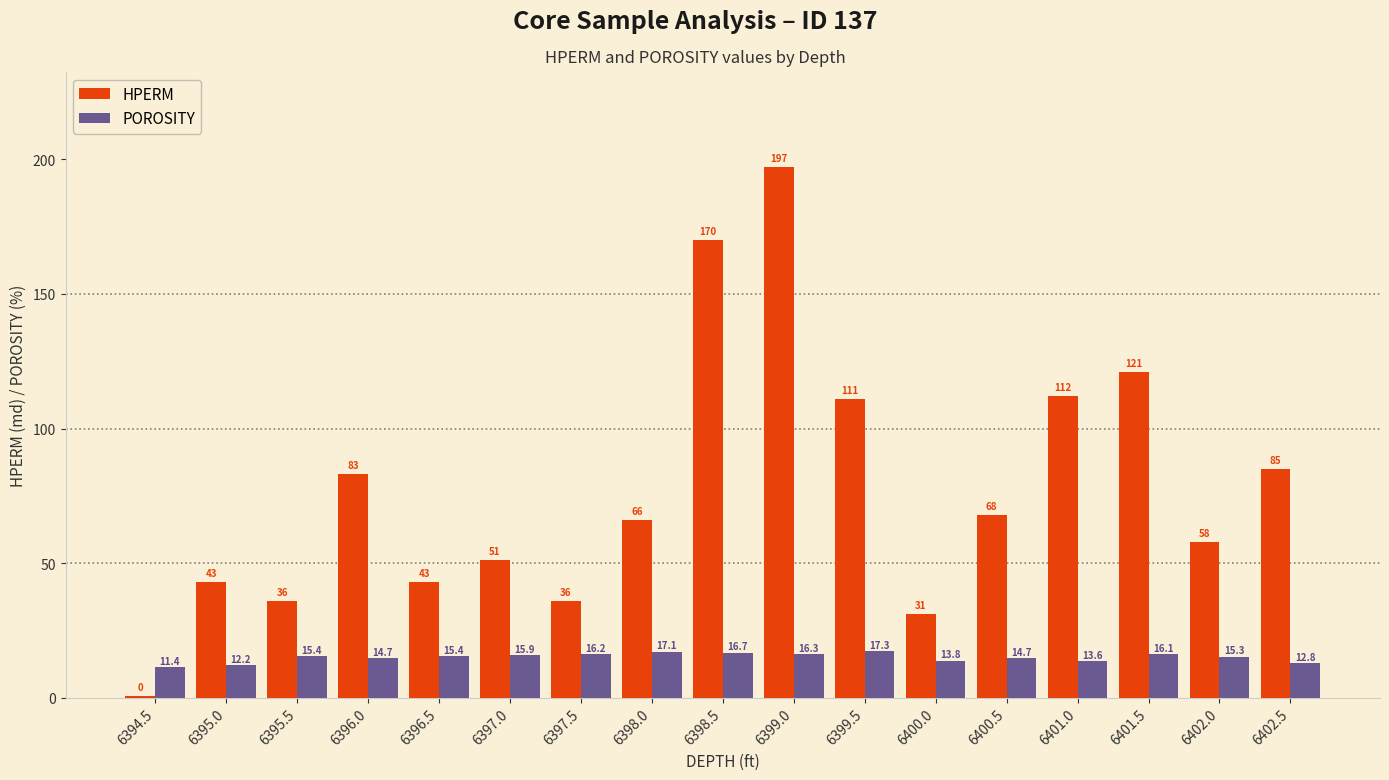

True or false: POROSITY has a value of 3.4 at 6395.0.

False